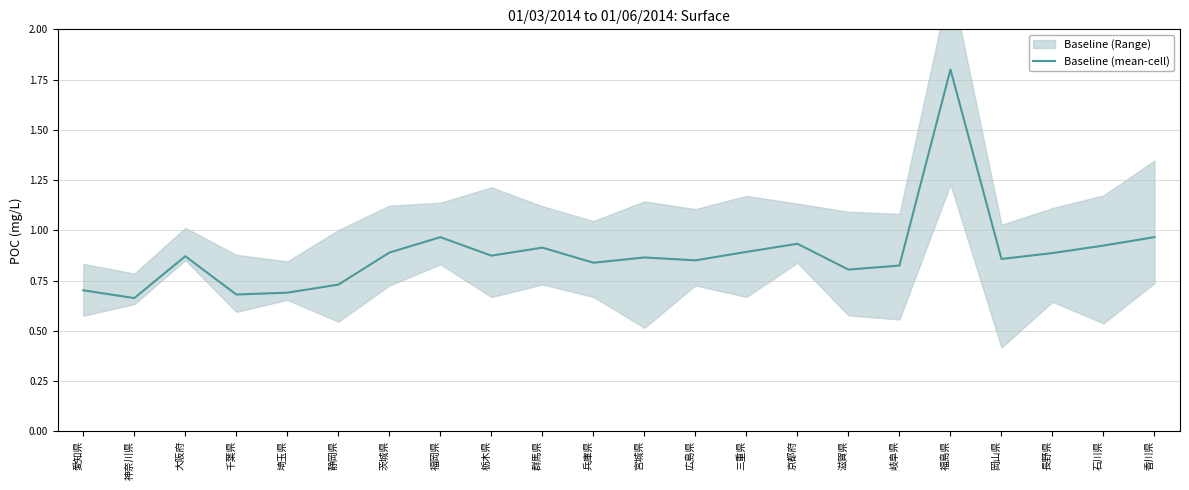

What is the maximum value for Baseline (mean-cell)?

1.8